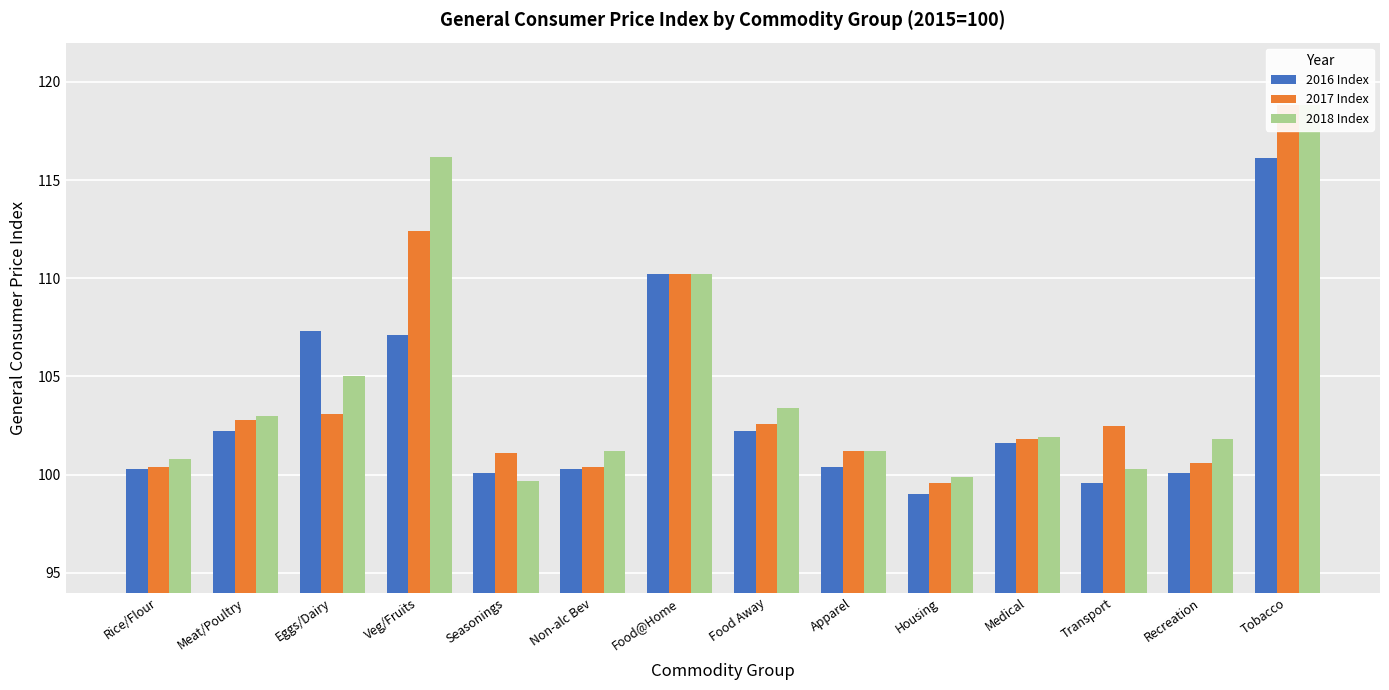

What is the sum of all 2016 Index values?

1446.5